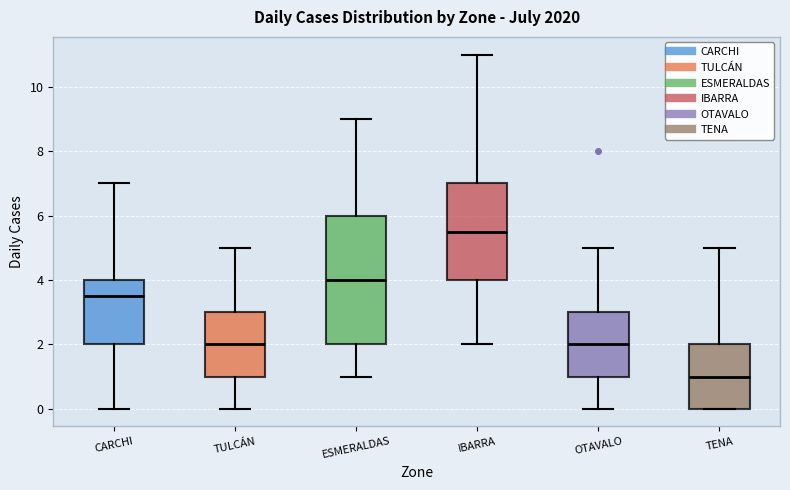

Comparing the boxes themselves (not the whiskers), which one is the tallest?

ESMERALDAS